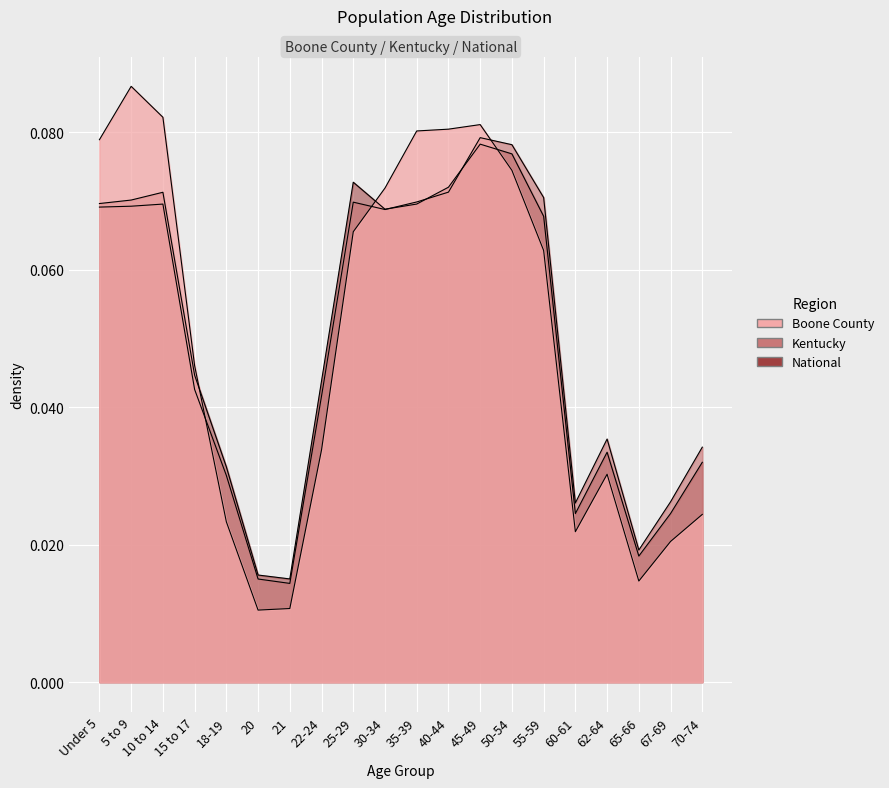

Rank the categories by Kentucky value from highest to lowest.

45-49, 50-54, 40-44, 55-59, 35-39, 25-29, 10 to 14, 5 to 9, Under 5, 30-34, 15 to 17, 22-24, 62-64, 70-74, 18-19, 67-69, 60-61, 65-66, 20, 21